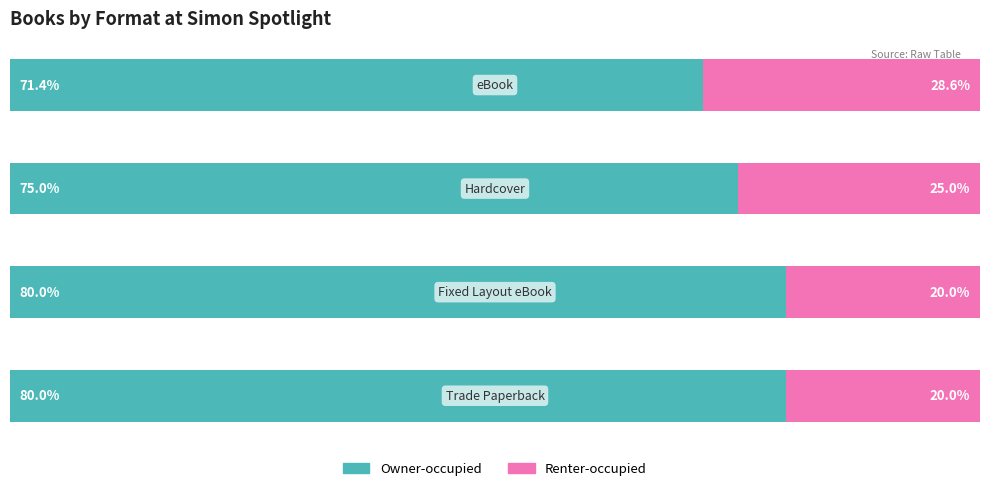

What are all the series names shown in the legend?

Owner-occupied, Renter-occupied